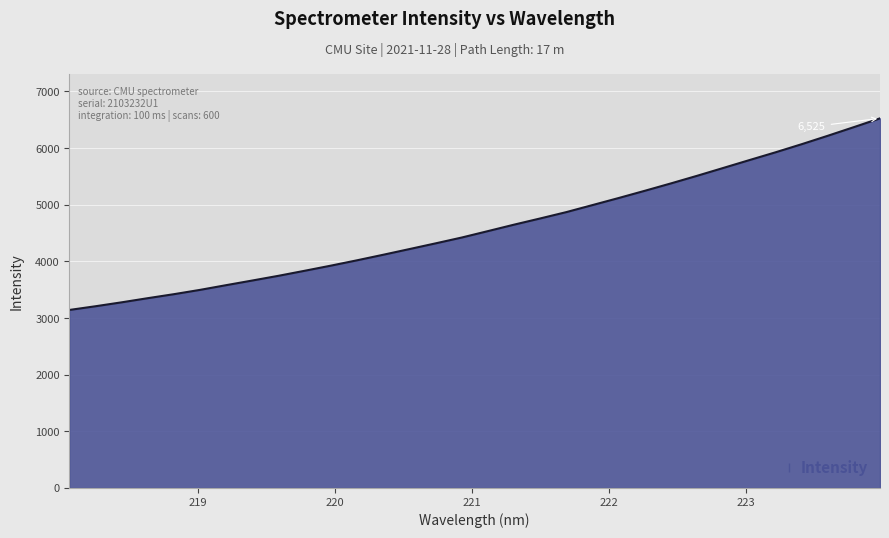

What is the smallest value displayed?

3142.7